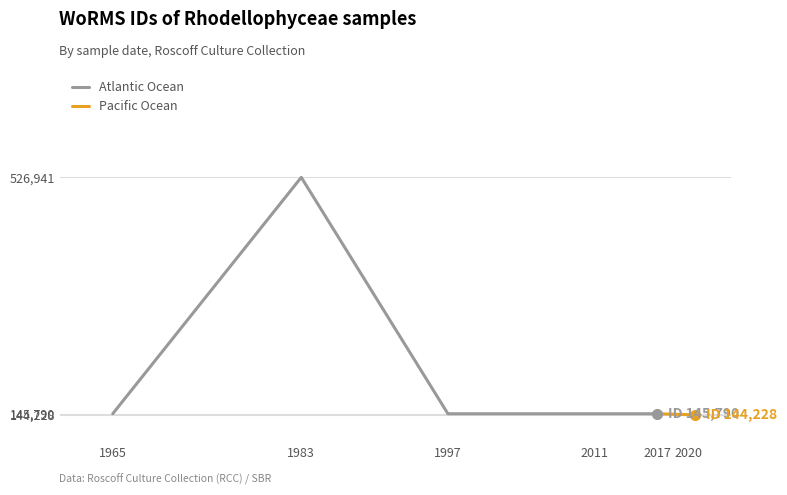

What is the highest value of the Pacific Ocean series?

145790